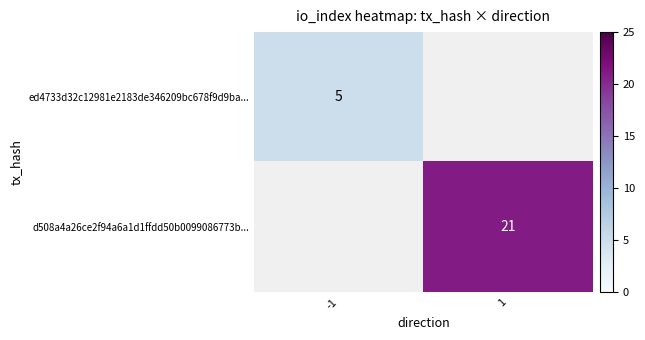

Count the number of data series in this chart.

2